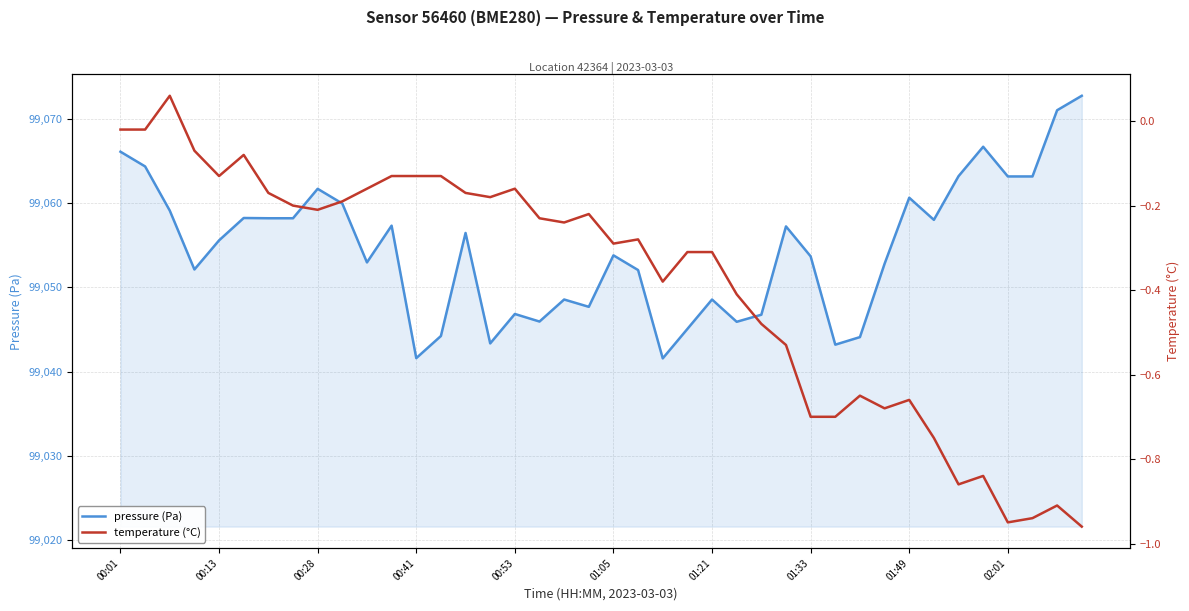

How many categories are shown in the chart?

40